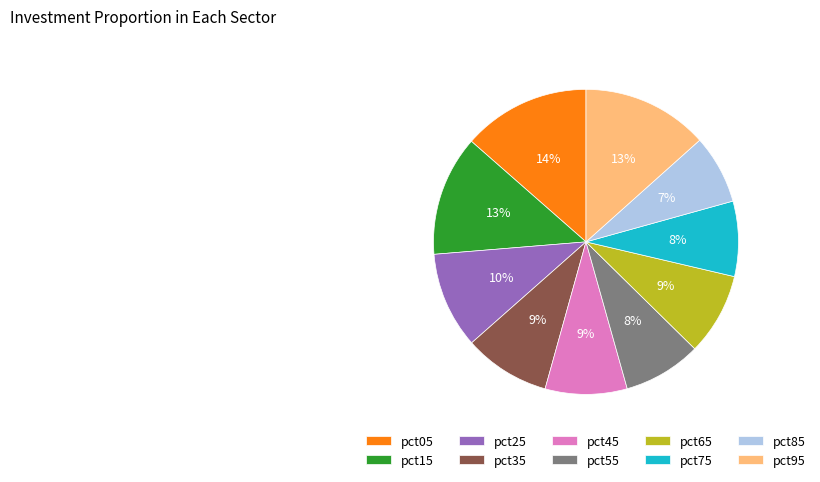

True or false: pct85 accounts for 7% of the total.

True